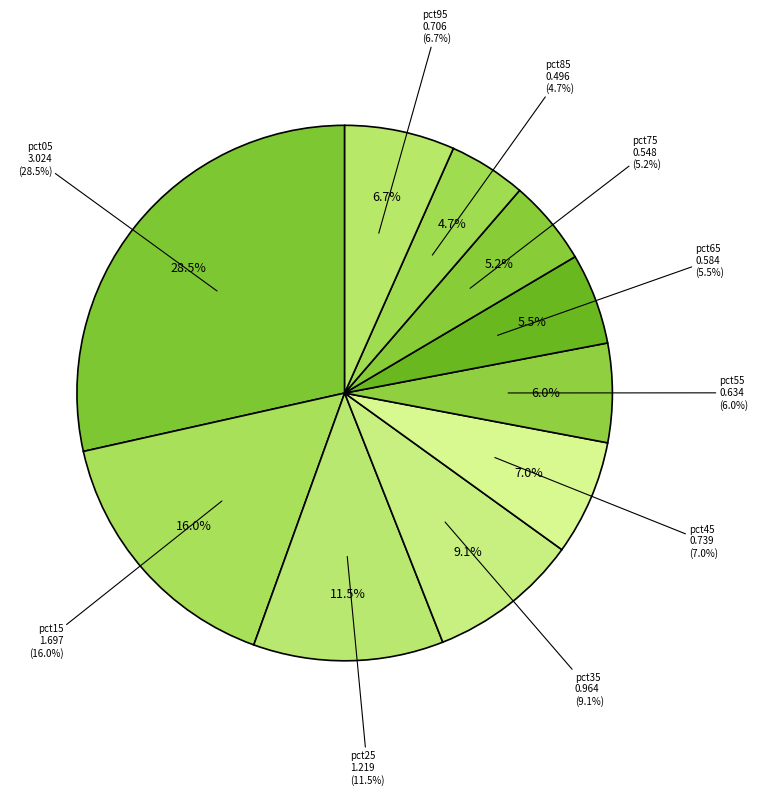

Count the number of slices in the pie.

10